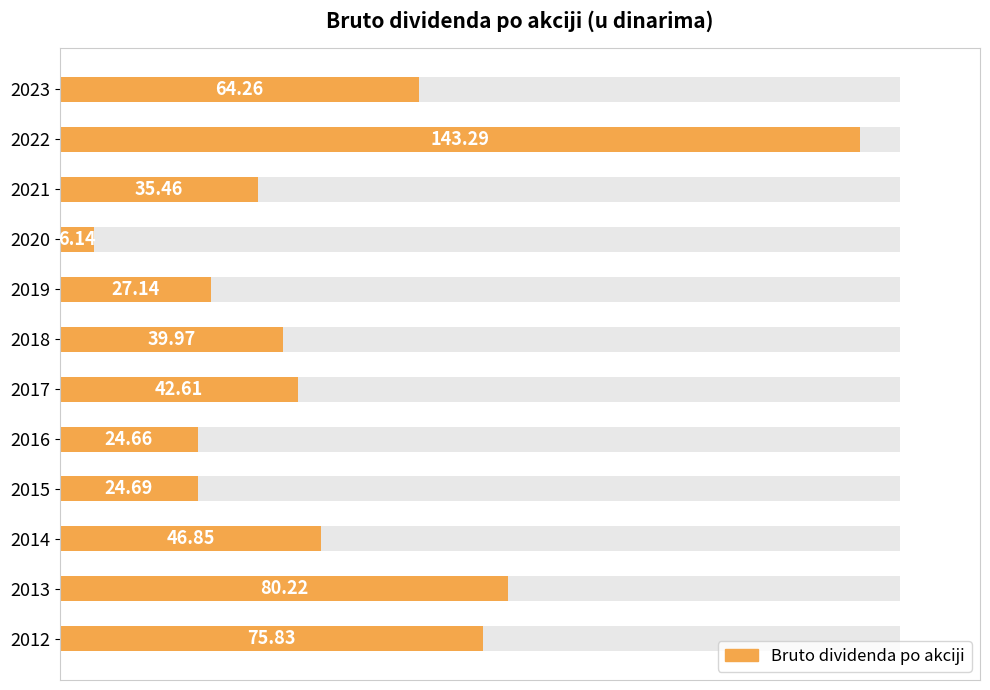

Rank the categories by value from highest to lowest.

2022, 2013, 2012, 2023, 2014, 2017, 2018, 2021, 2019, 2015, 2016, 2020